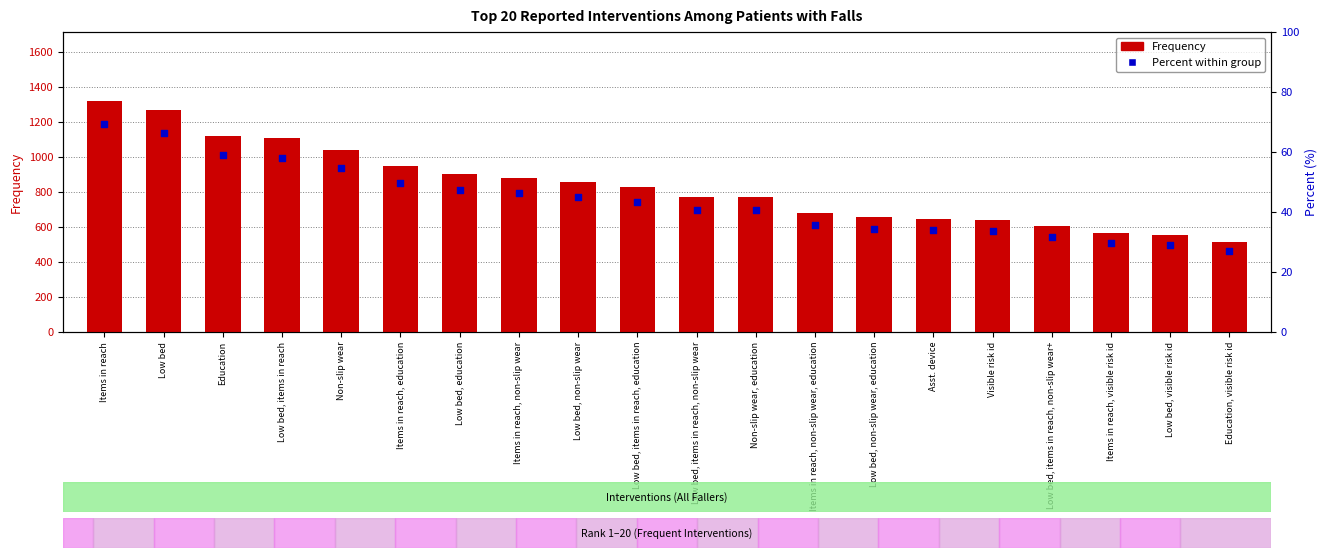

Which series has the largest Y range (max minus min)?

Frequency